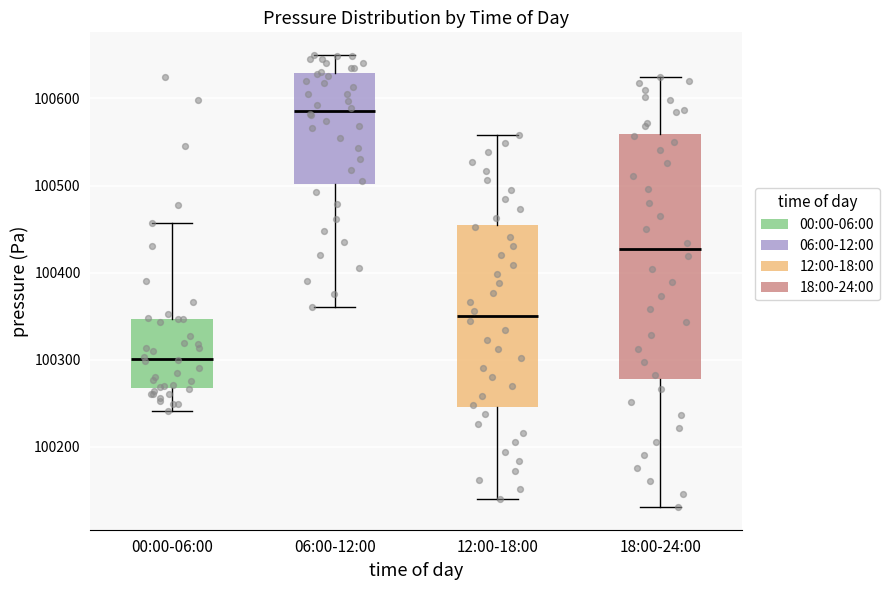

Reading left to right, read every box against the y-axis: the position of its median line, the range the box covers, and the ends of its whiskers. The values are not printed on the chart, so give them approximately, as read against the axis.

00:00-06:00: median 100300, box 100270 to 100350, whiskers 100240 to 100460
06:00-12:00: median 100590, box 100500 to 100630, whiskers 100360 to 100650
12:00-18:00: median 100350, box 100250 to 100450, whiskers 100140 to 100560
18:00-24:00: median 100430, box 100280 to 100560, whiskers 100130 to 100620